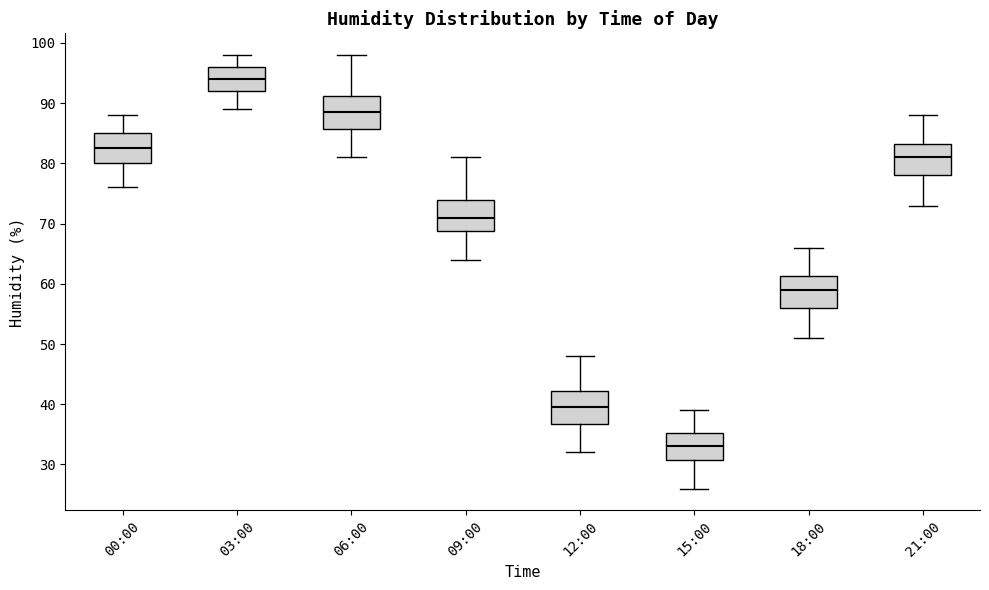

Reading left to right, read every box against the y-axis: the position of its median line, the range the box covers, and the ends of its whiskers. The values are not printed on the chart, so give them approximately, as read against the axis.

00:00: median 83, box 80 to 85, whiskers 76 to 88
03:00: median 94, box 92 to 96, whiskers 89 to 98
06:00: median 89, box 86 to 91, whiskers 81 to 98
09:00: median 71, box 69 to 74, whiskers 64 to 81
12:00: median 40, box 37 to 42, whiskers 32 to 48
15:00: median 33, box 31 to 35, whiskers 26 to 39
18:00: median 59, box 56 to 61, whiskers 51 to 66
21:00: median 81, box 78 to 83, whiskers 73 to 88